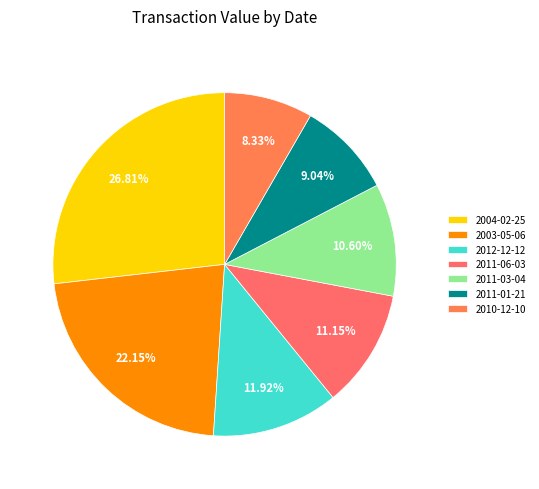

How many segments does this pie chart have?

7